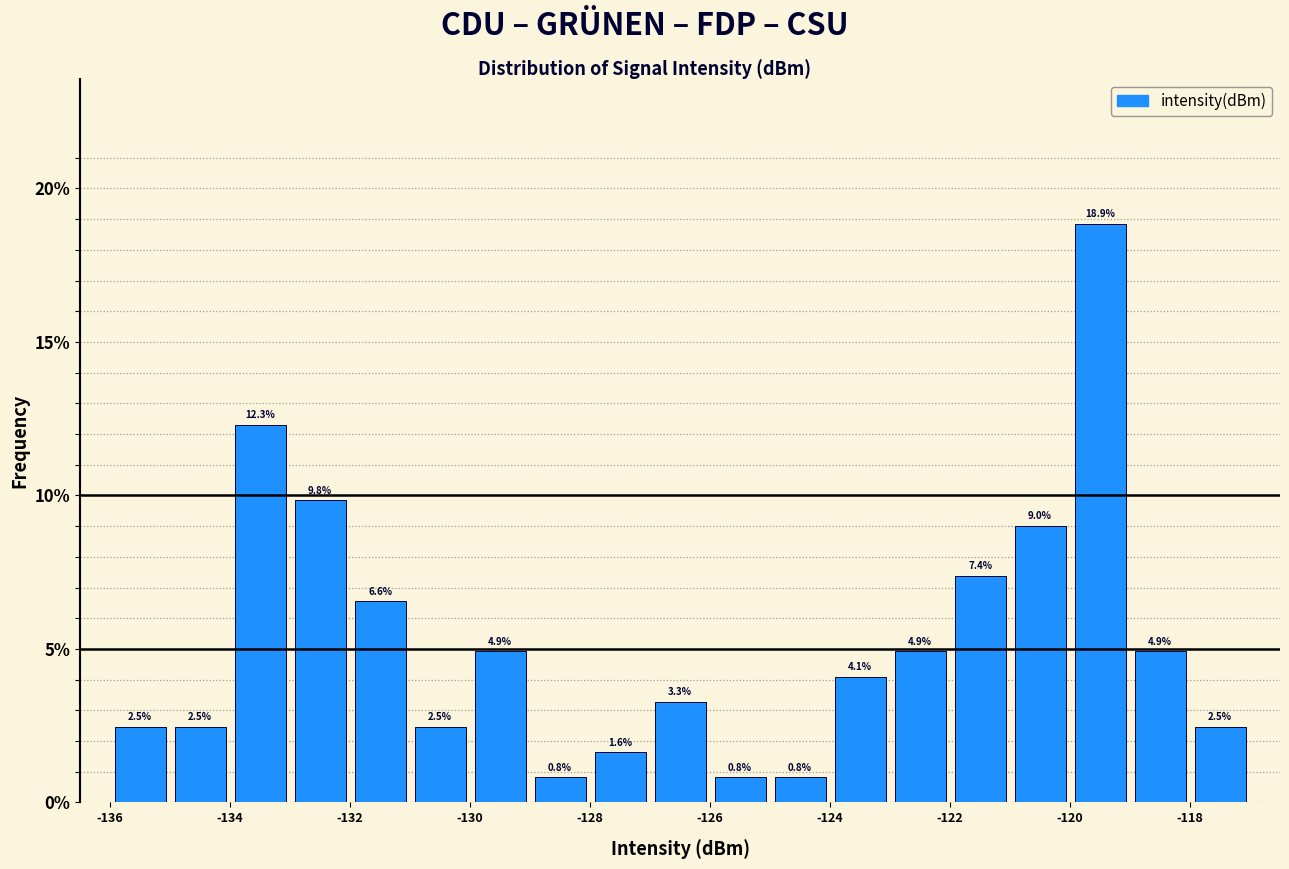

Reading left to right, transcribe this chart: for each bar, give the range it covers on the x-axis and its height.

-136 to -135: 2.5
-135 to -134: 2.5
-134 to -133: 12.3
-133 to -132: 9.8
-132 to -131: 6.6
-131 to -130: 2.5
-130 to -129: 4.9
-129 to -128: 0.8
-128 to -127: 1.6
-127 to -126: 3.3
-126 to -125: 0.8
-125 to -124: 0.8
-124 to -123: 4.1
-123 to -122: 4.9
-122 to -121: 7.4
-121 to -120: 9.0
-120 to -119: 18.9
-119 to -118: 4.9
-118 to -117: 2.5